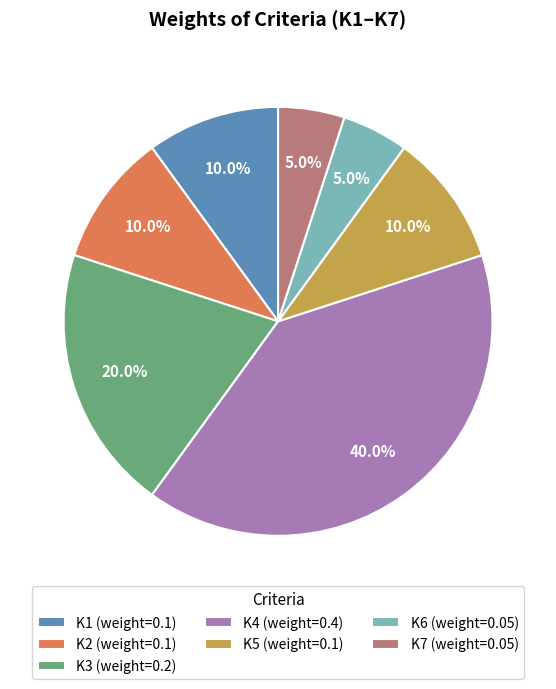

Is it true that K5 is 1% of the pie?

False